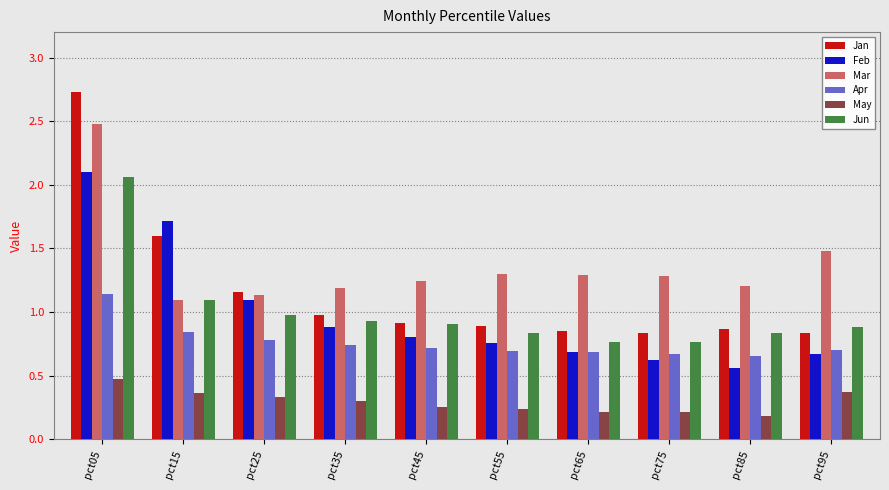

Which series has the largest total across all categories?

Mar